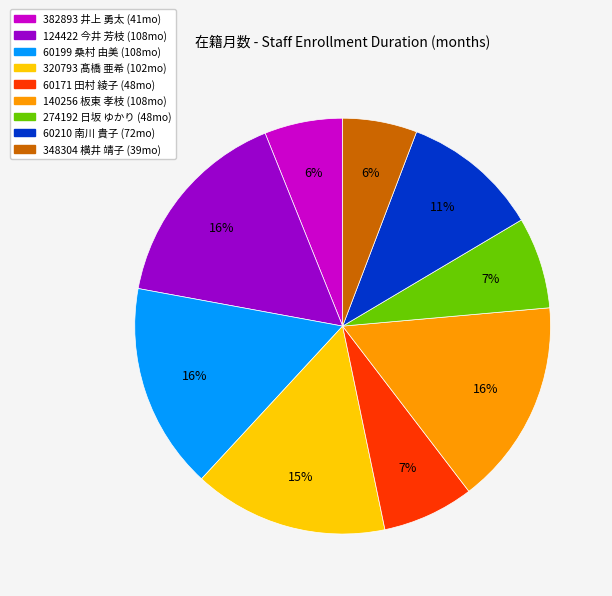

To the nearest percent, what is the average slice percentage?

11%